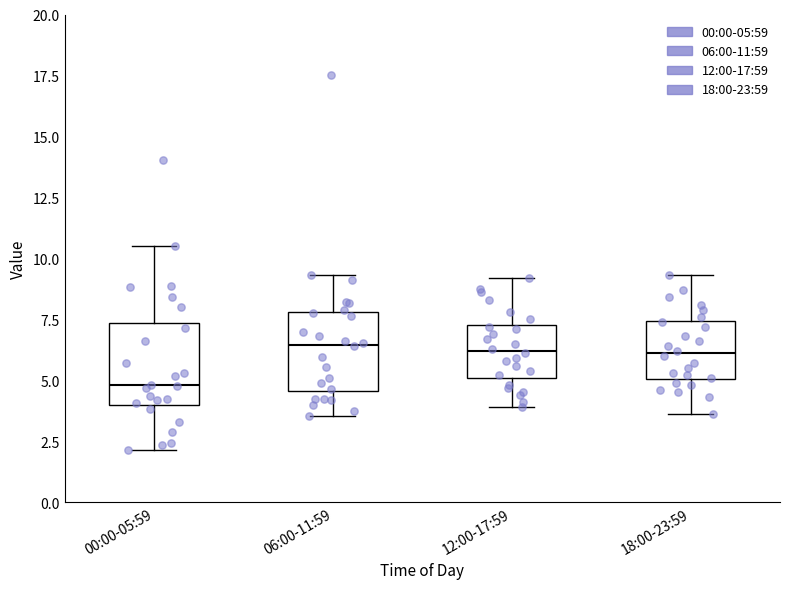

Reading left to right, transcribe this box plot: for each box, give where its median line is, the range the box spans, and where its two whiskers end, as read against the y-axis. The values are not printed on the chart, so give them approximately, as read against the axis.

00:00-05:59: median 5.0, box 4.0 to 7.5, whiskers 2.0 to 10.5
06:00-11:59: median 6.5, box 4.5 to 8.0, whiskers 3.5 to 9.5
12:00-17:59: median 6.0, box 5.0 to 7.5, whiskers 4.0 to 9.0
18:00-23:59: median 6.0, box 5.0 to 7.5, whiskers 3.5 to 9.5